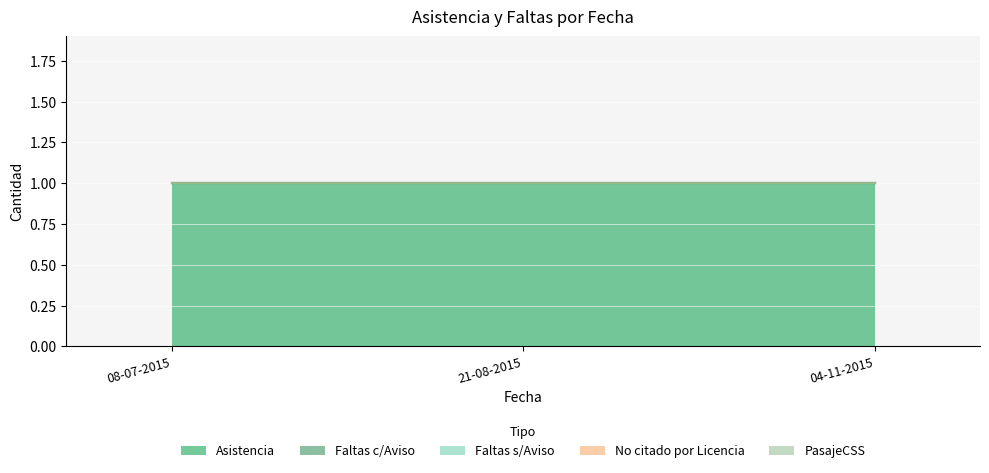

How many series are shown in this chart?

5